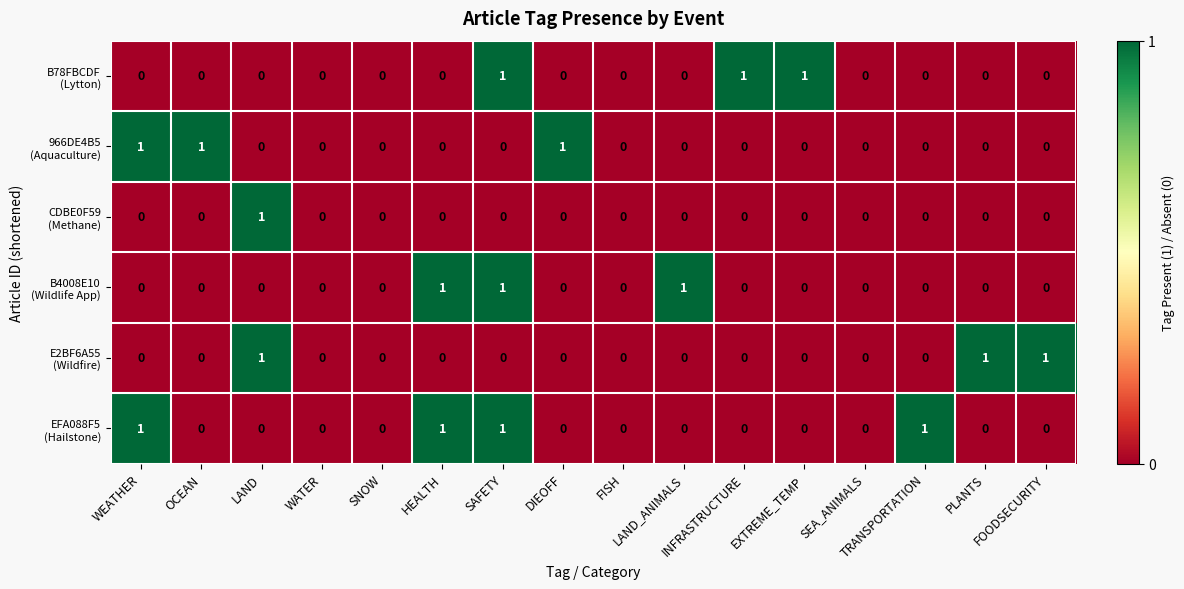

How many categories are shown in the chart?

16